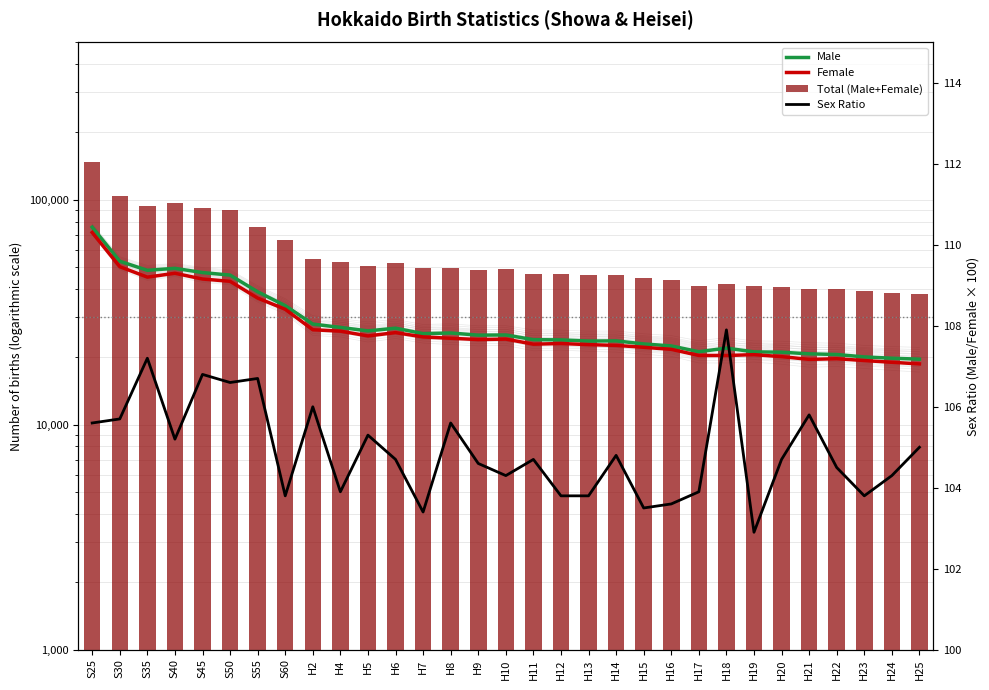

What position from the right is H21?

5